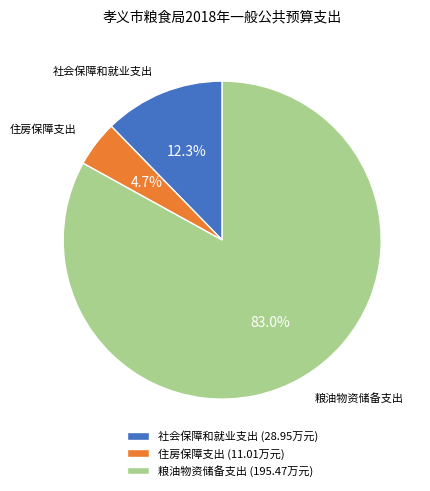

The 粮油物资储备支出 slice represents 93% of the pie. True or false?

False